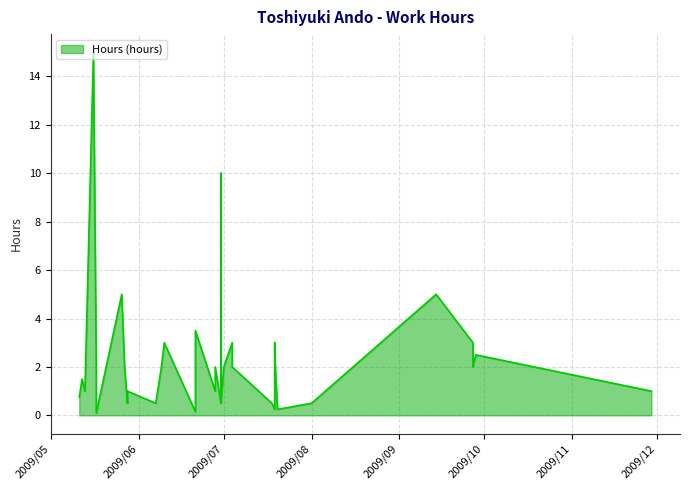

The value at 2009/05/13 is 1.6. True or false?

False